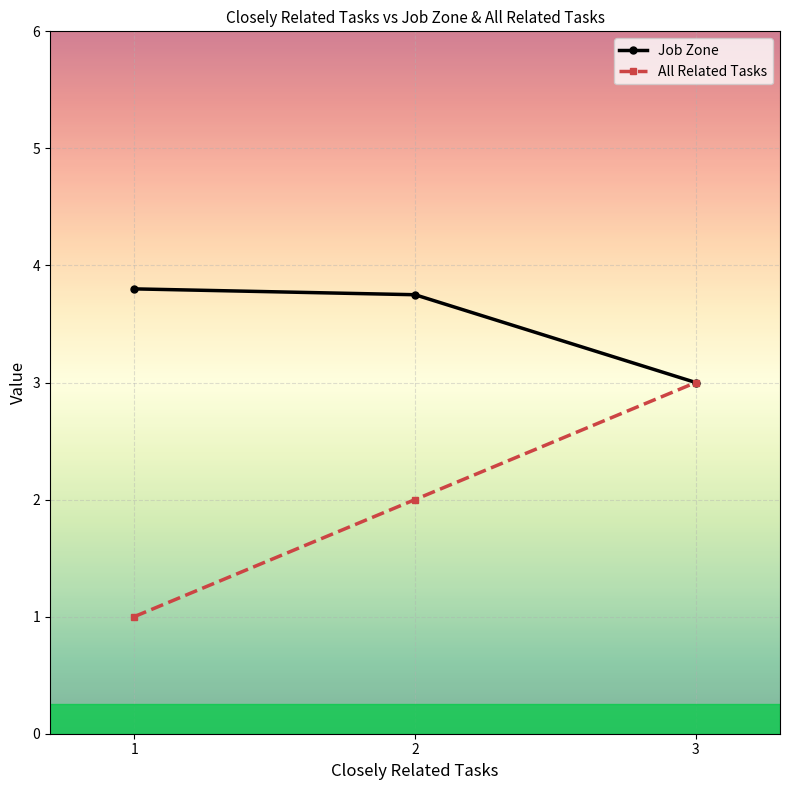

Reading right to left, what are all the values shown in this chart?

Job Zone: 3.0	3.8	3.8
All Related Tasks: 3.0	2.0	1.0